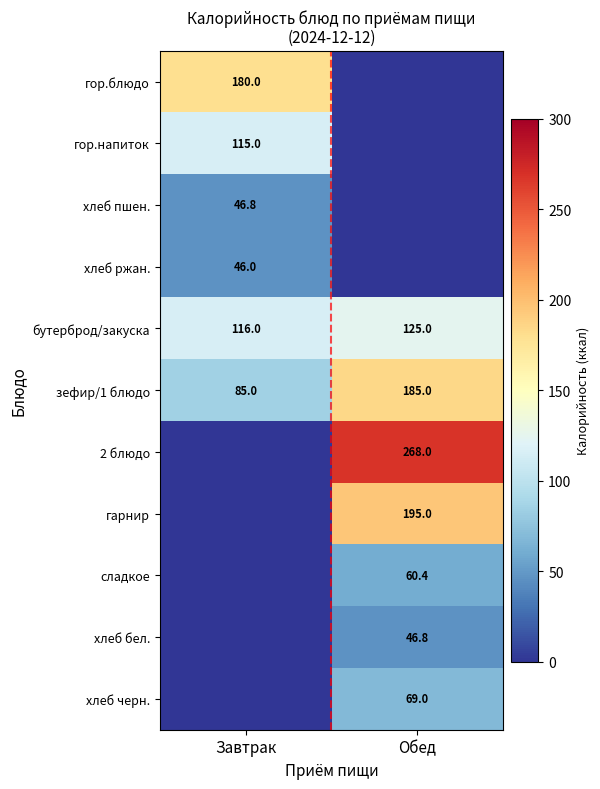

At which category is the sum across all series the highest?

Обед